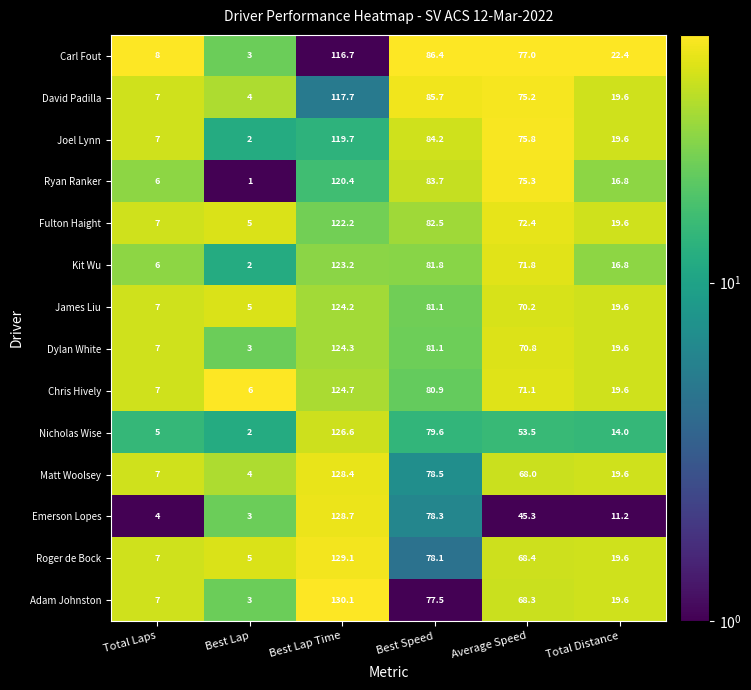

Which series has the largest range (max minus min)?

Adam Johnston